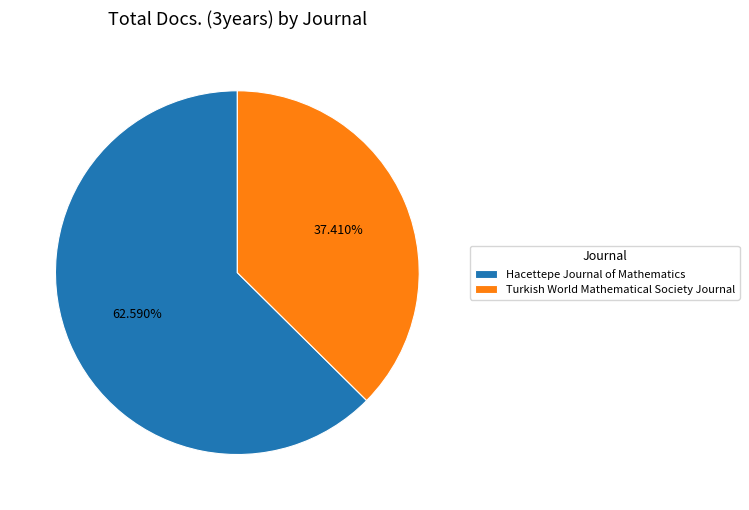

Do Hacettepe Journal of Mathematics and Turkish World Mathematical Society Journal together represent more than half of the pie?

Yes